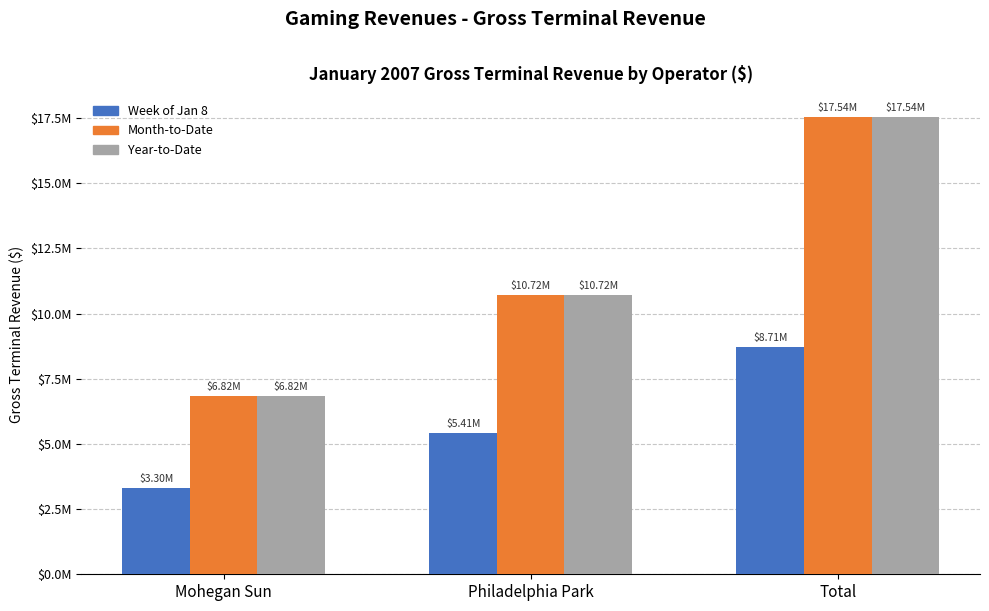

What is the label of the 2nd bar from the right?

Philadelphia Park